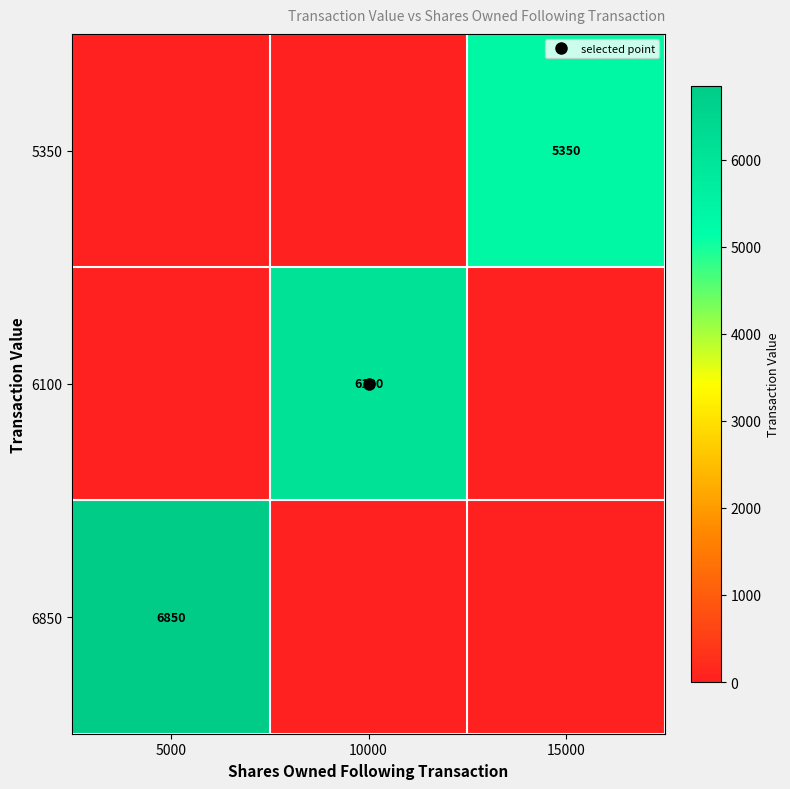

Between 10000 and 15000, which series saw the biggest shift?

6100